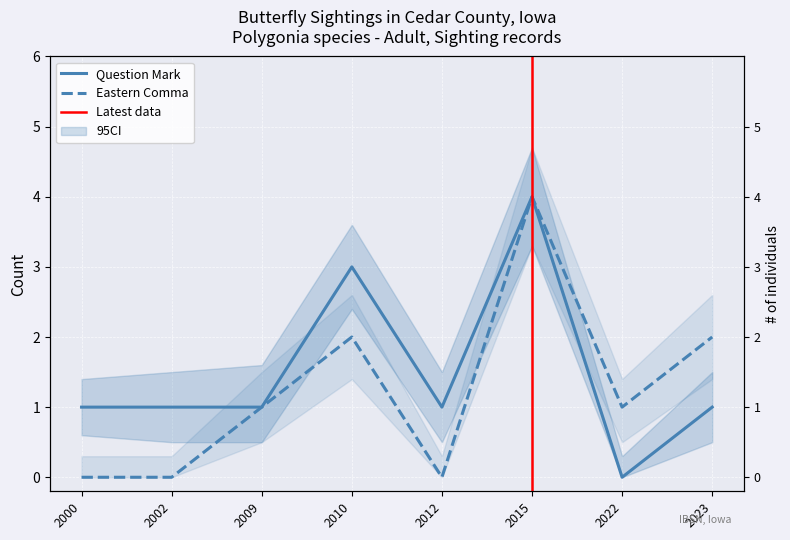

Where is the first local minimum for Eastern Comma?

2012